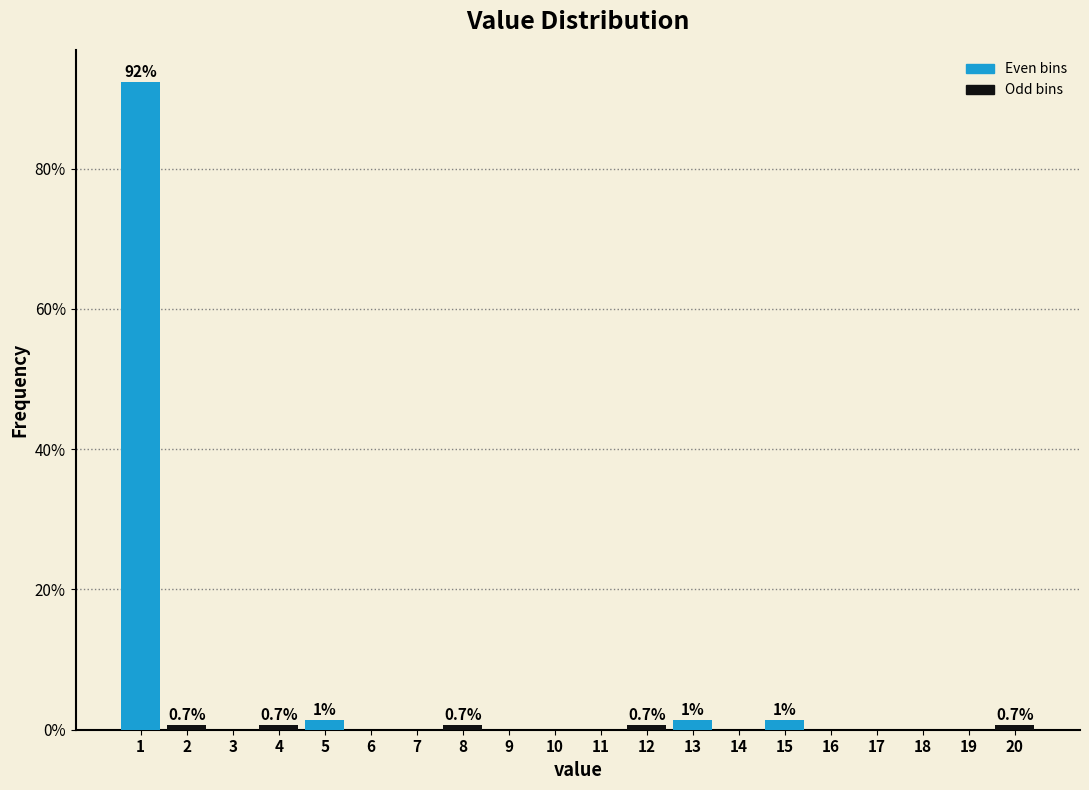

Over which range of the x-axis is the bar tallest?

0.5 to 1.5